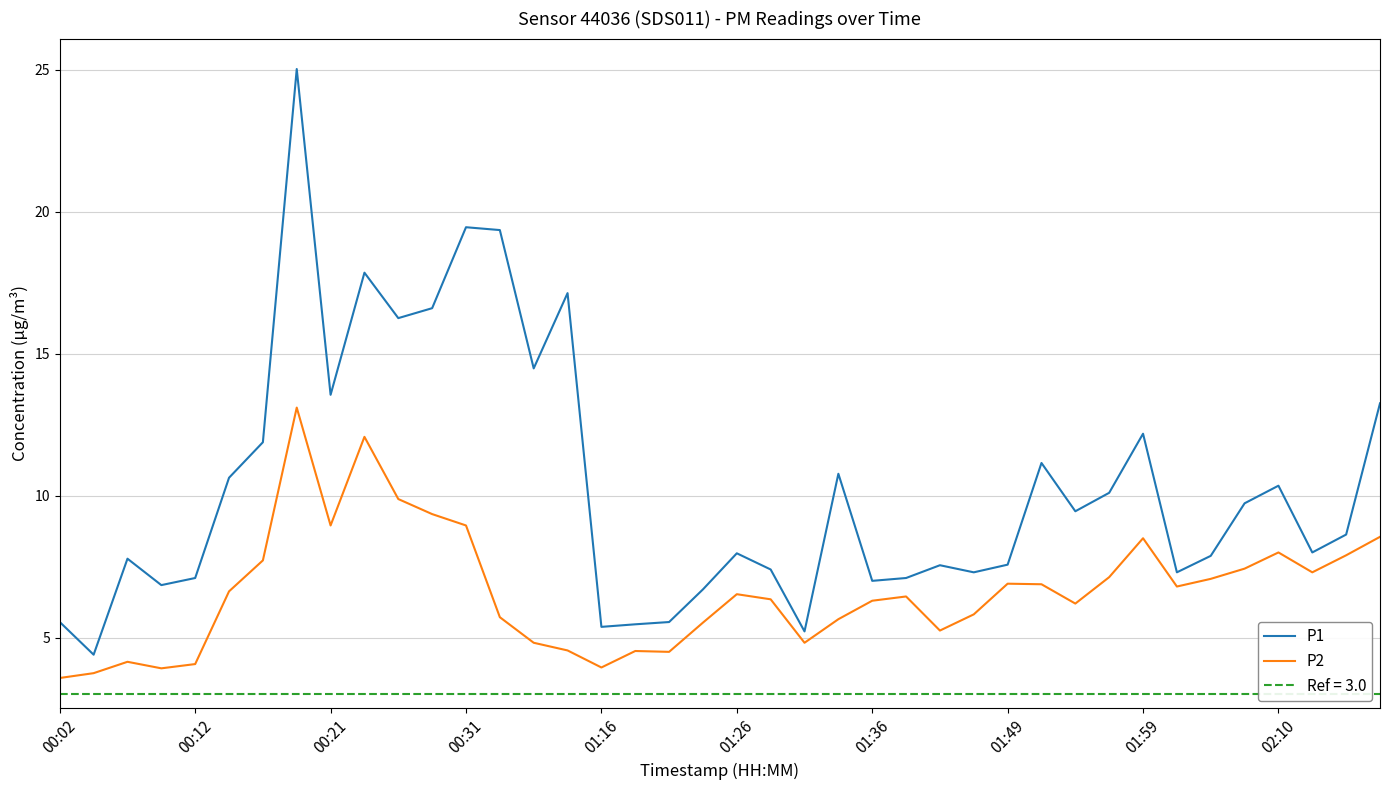

Which series has the largest range (max minus min)?

P1